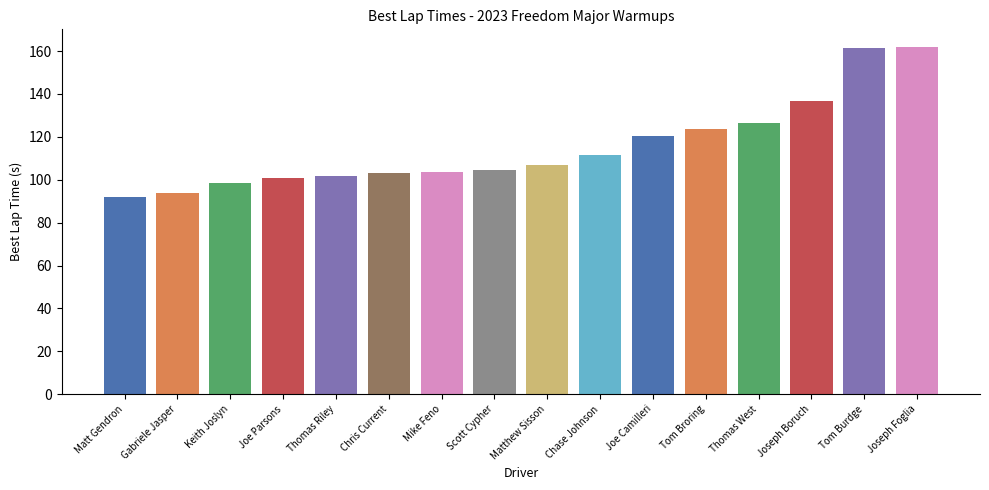

What is the average value?

115.5